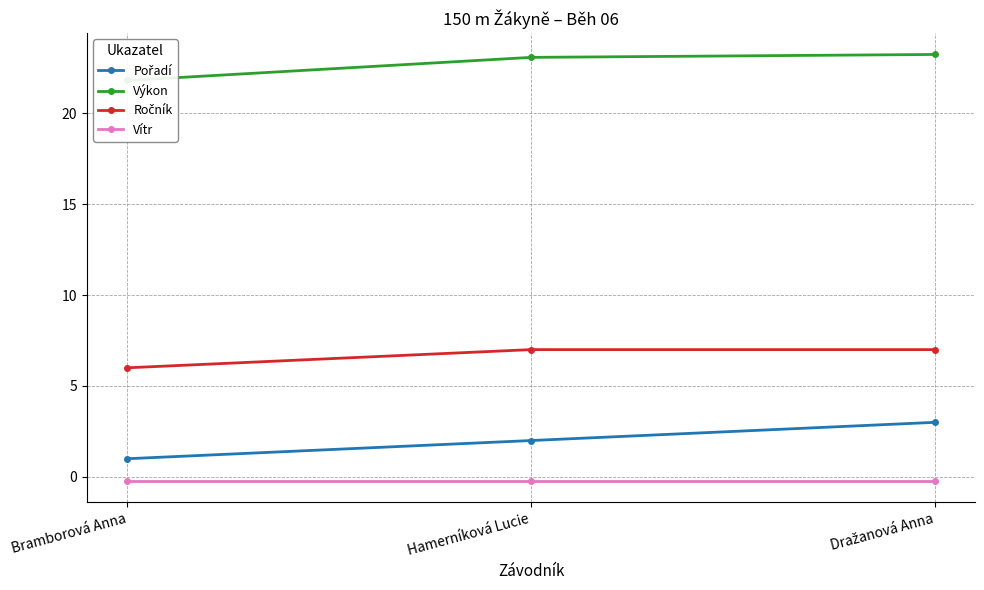

What is the total value across all series at Dražanová Anna?

33.0